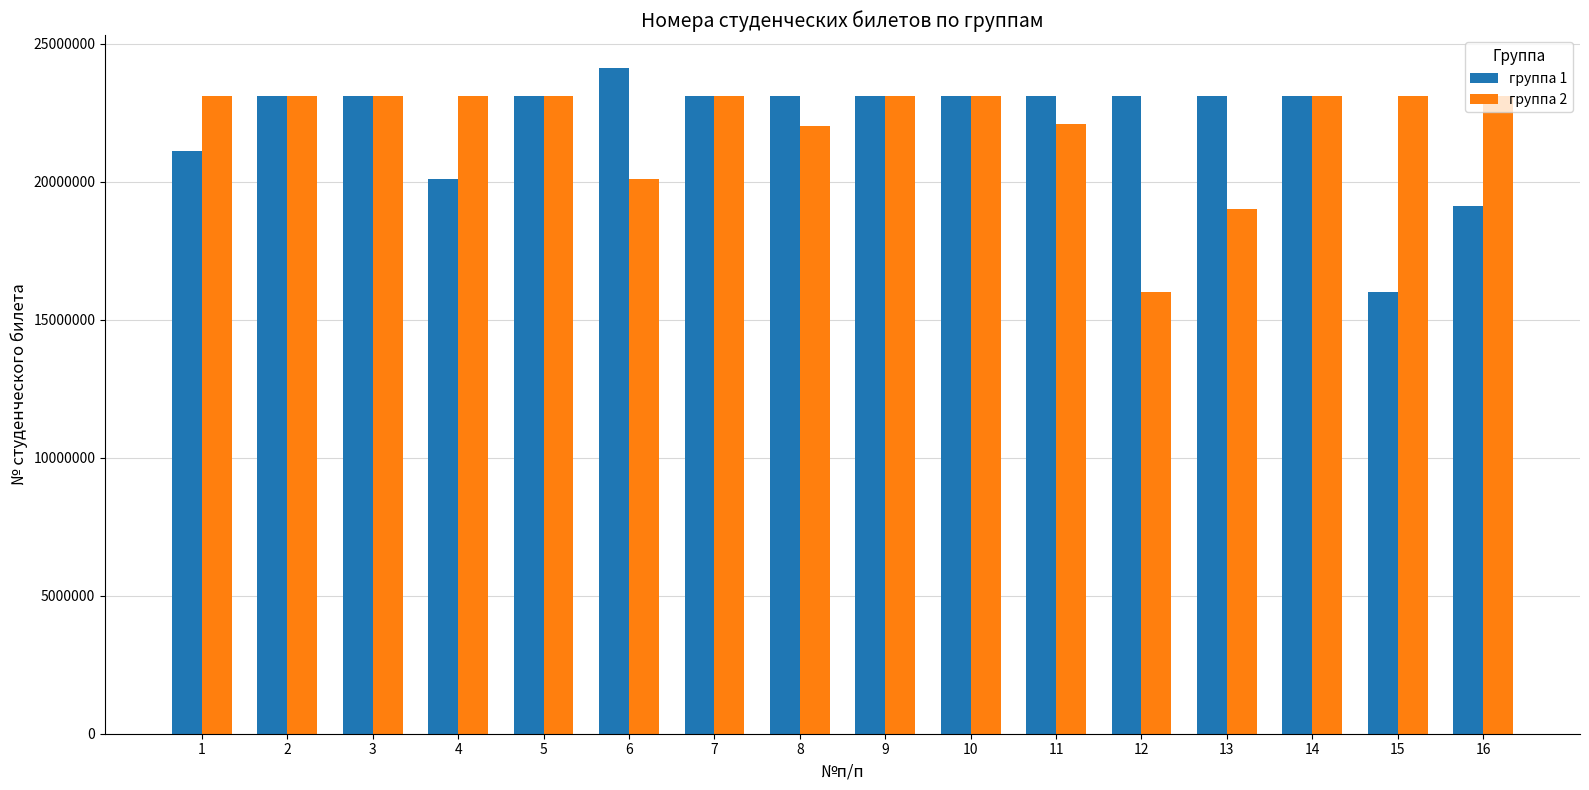

What is the difference between the highest and lowest values at 16?

3999773